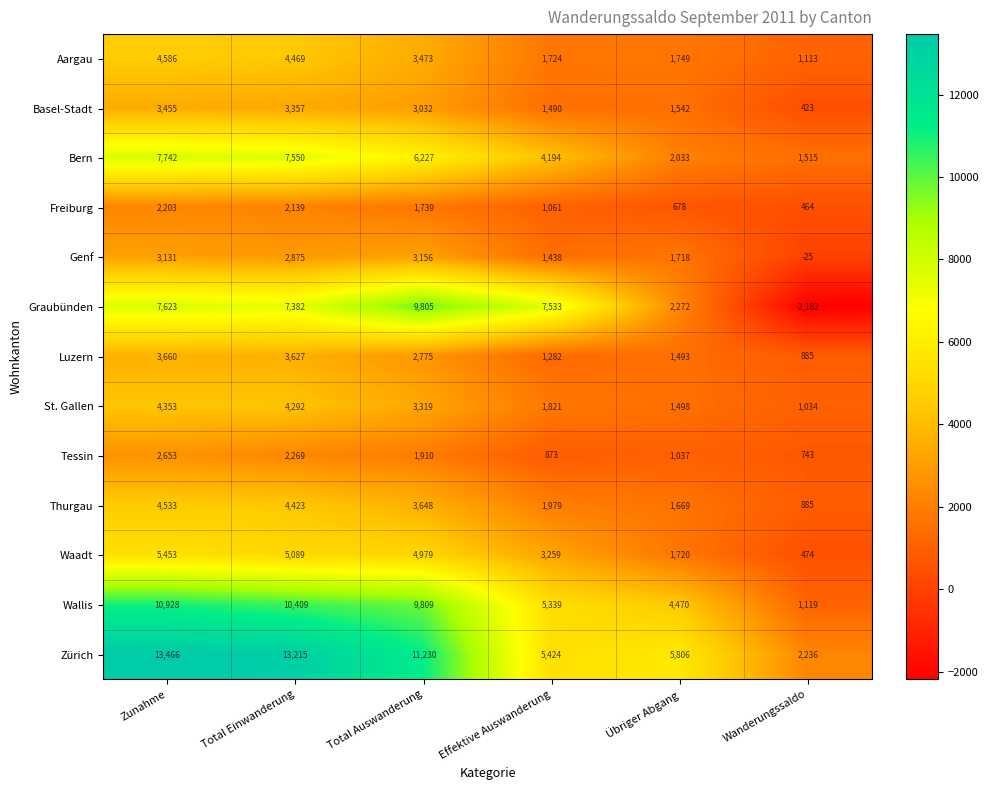

How many series are shown in this chart?

13